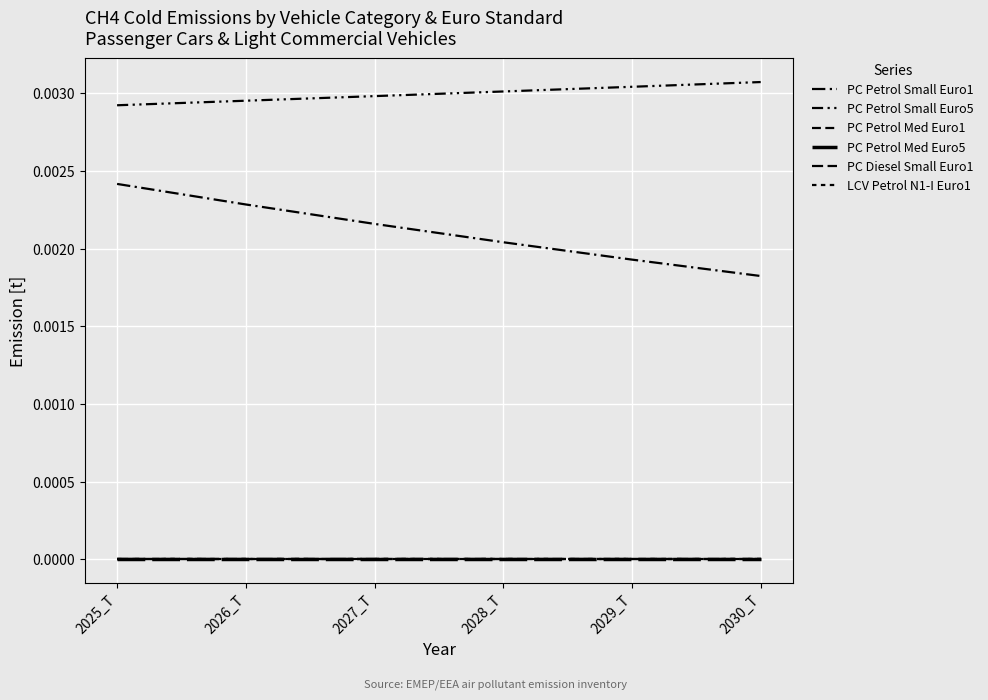

Does the chart display data point markers on the line(s)?

No